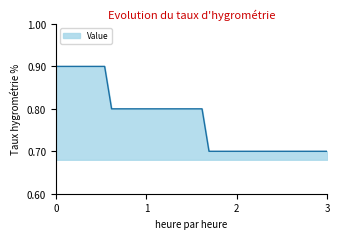

What is the minimum value shown in the chart?

0.7